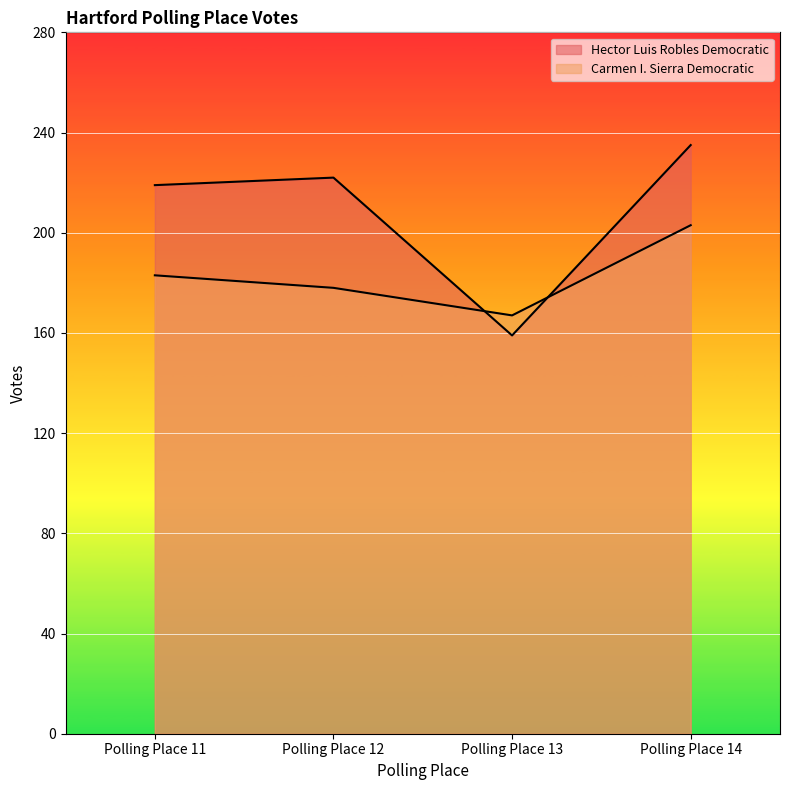

What is the difference between the second highest and minimum values in the Carmen I. Sierra Democratic series?

16